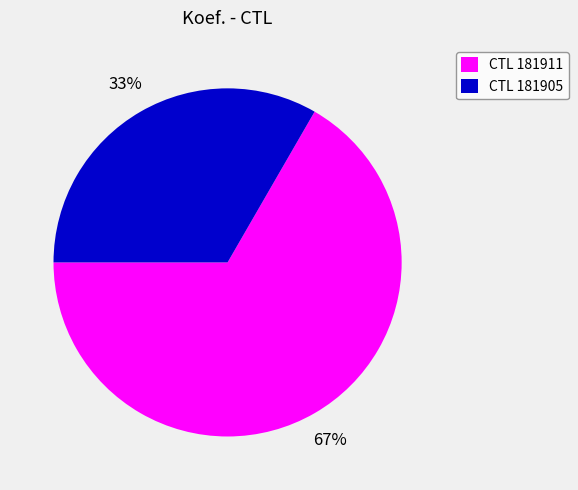

How many segments does this pie chart have?

2